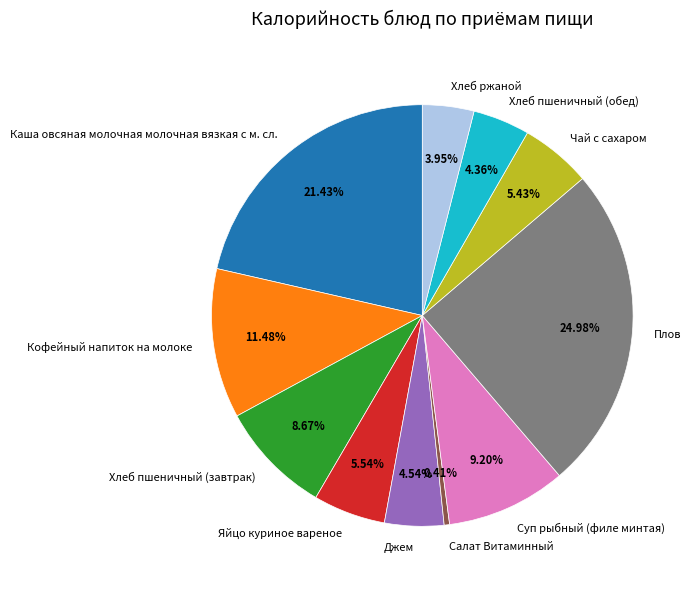

To the nearest percent, what is the average slice percentage?

9%